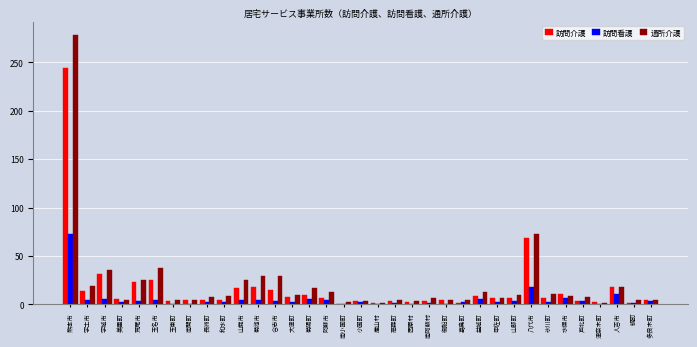

Is it true that 訪問介護 equals 0 at 南小国町?

True